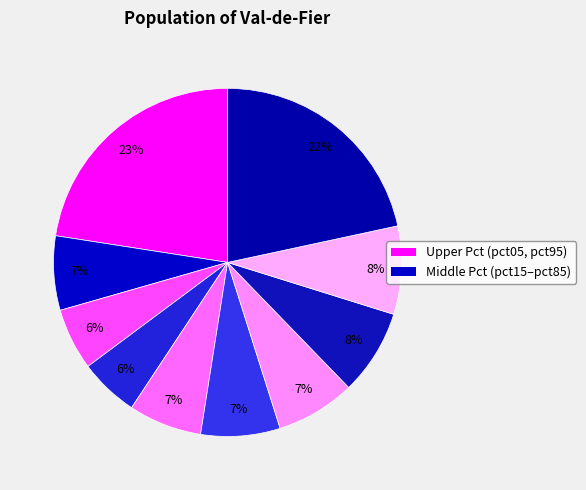

To the nearest percent, what is the average slice percentage?

10%